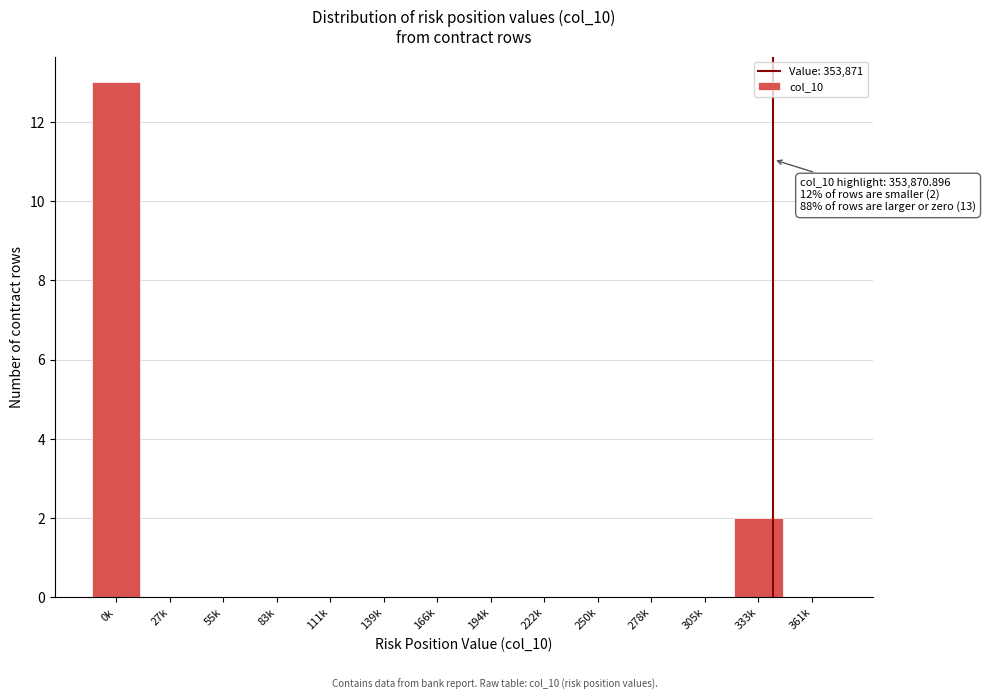

Reading left to right, what are all the values shown in this chart?

0k=13	27k=0	55k=0	83k=0	111k=0	139k=0	166k=0	194k=0	222k=0	250k=0	278k=0	305k=0	333k=2	361k=0